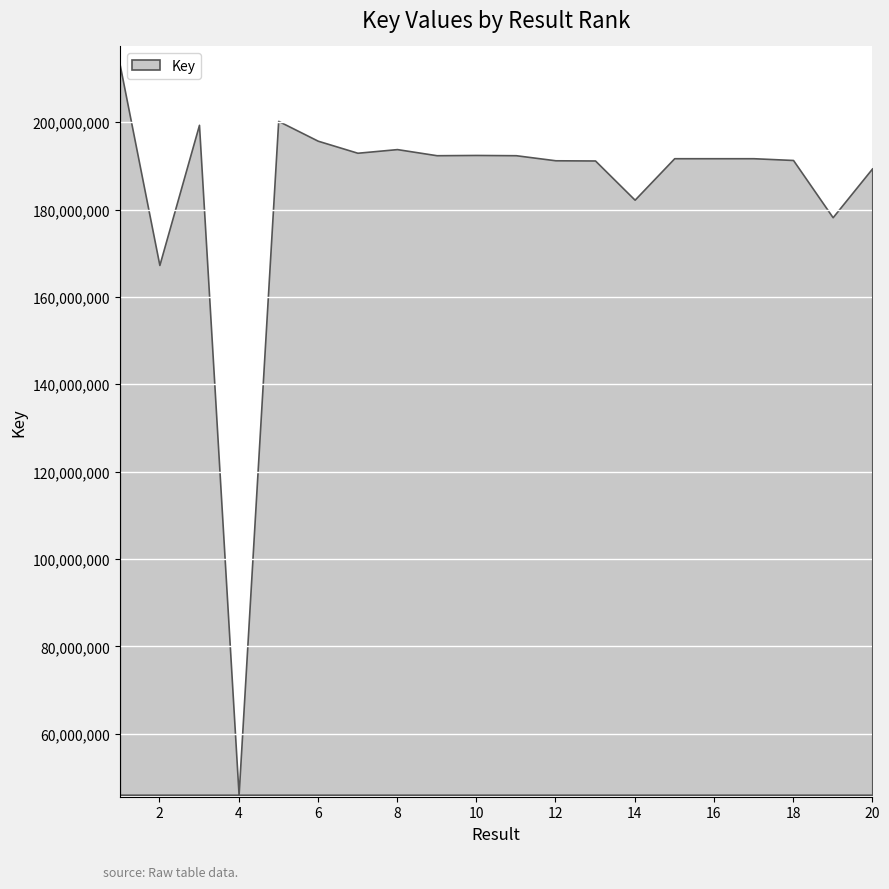

What is the sum of all values?

3685161240